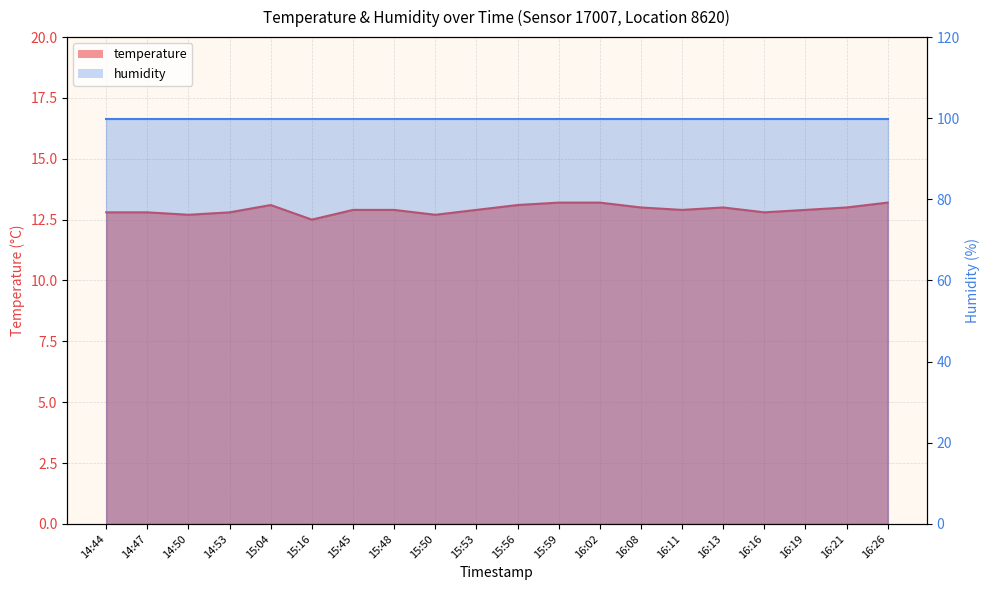

What value does the data have at 16:02?

13.2